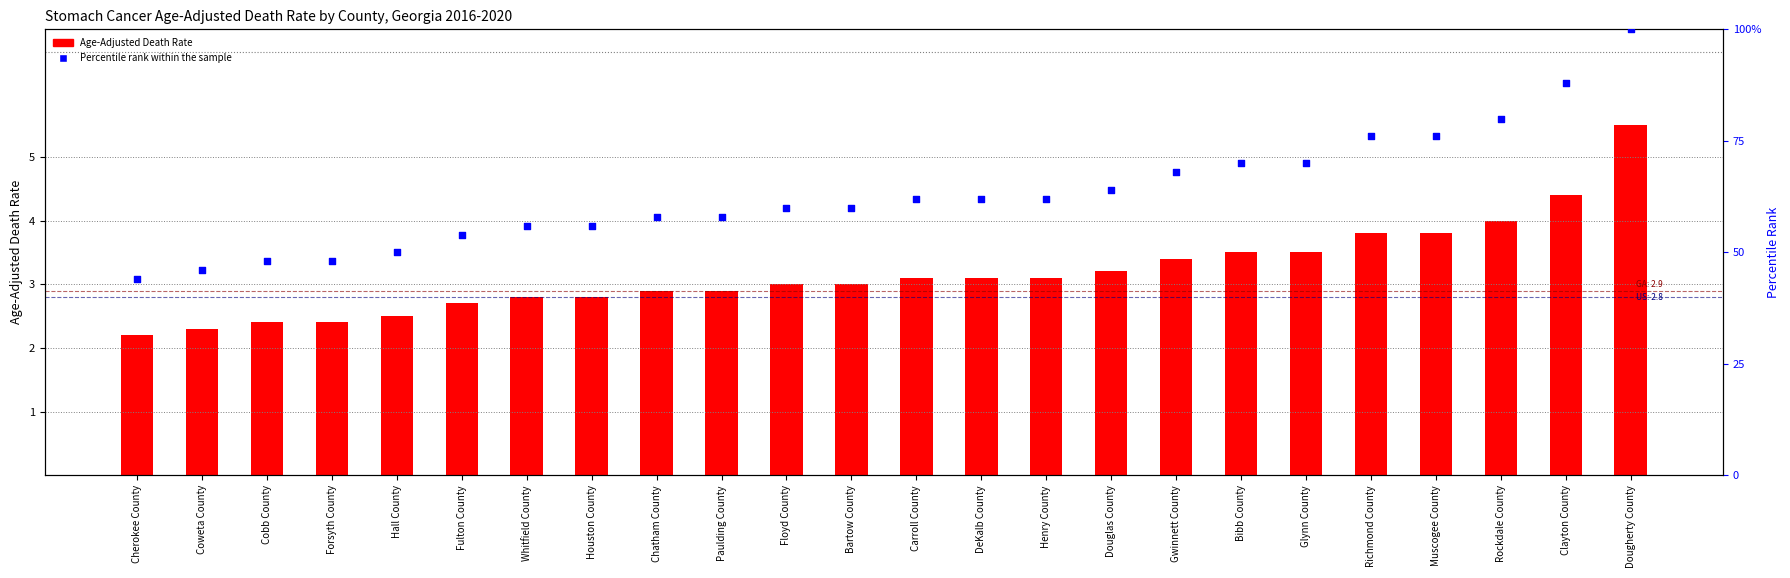

Which series has the largest total across all categories?

Percentile Rank